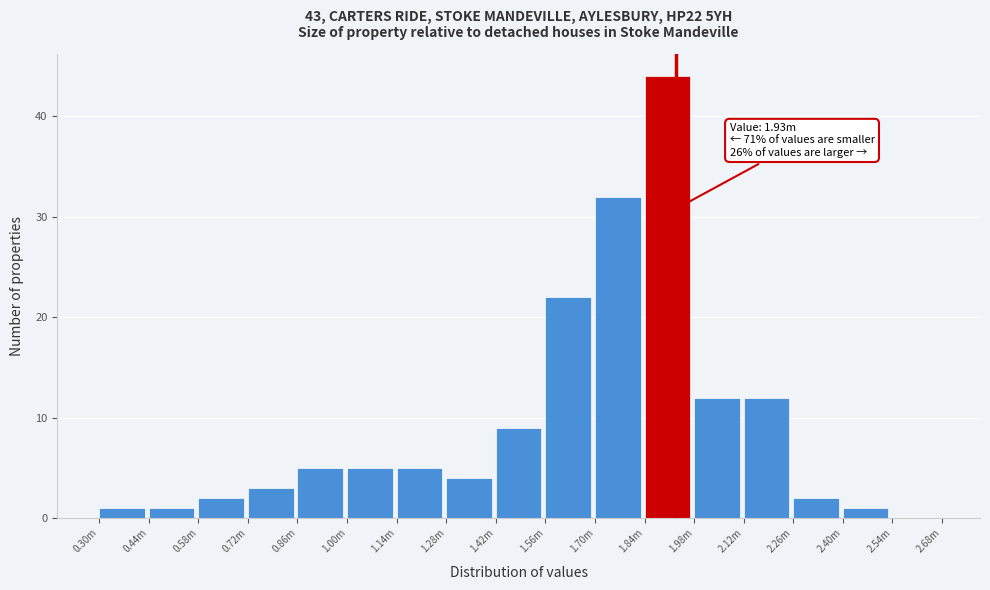

Which category has the highest value across all series?

1.84m